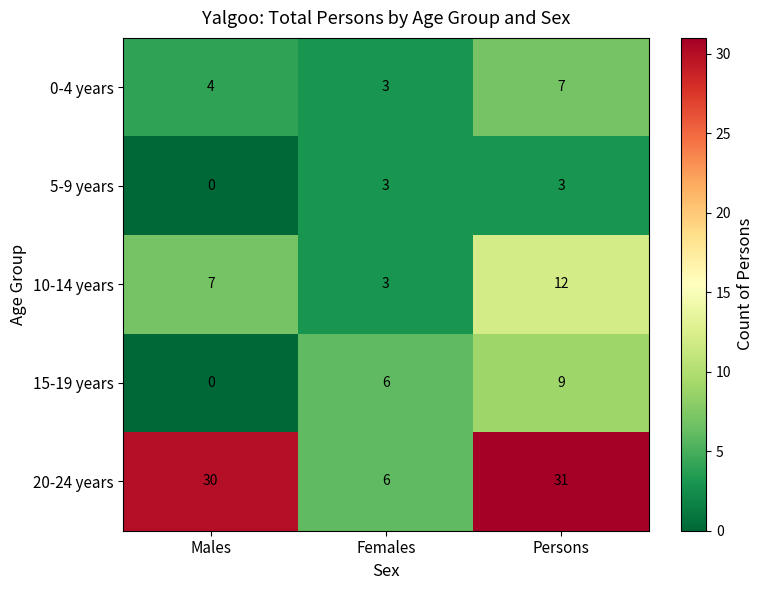

What is the total value across all series at Males?

41